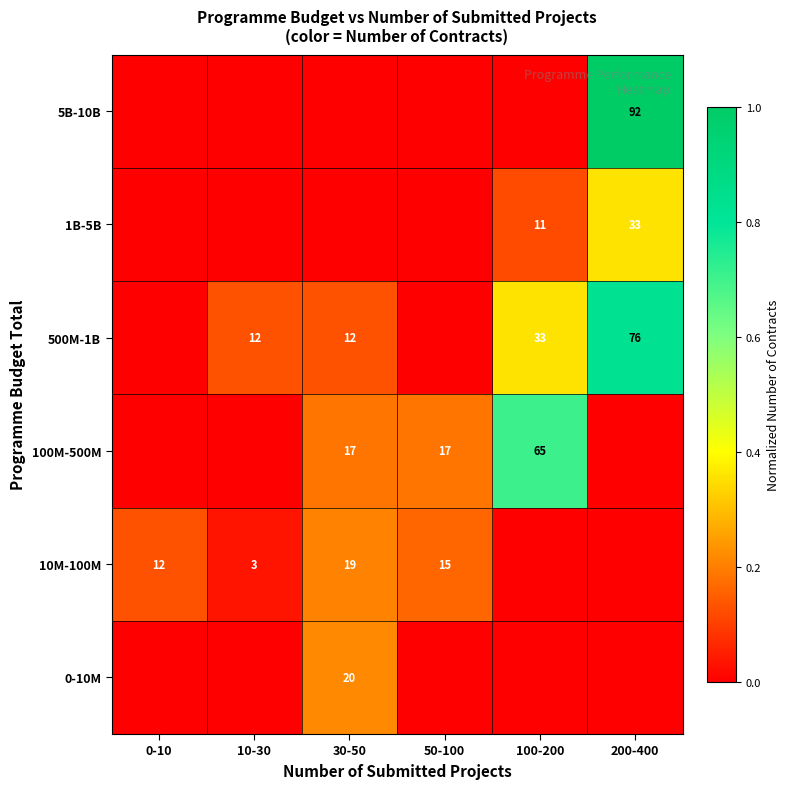

Is it true that 1B-5B equals 7 at 200-400?

False